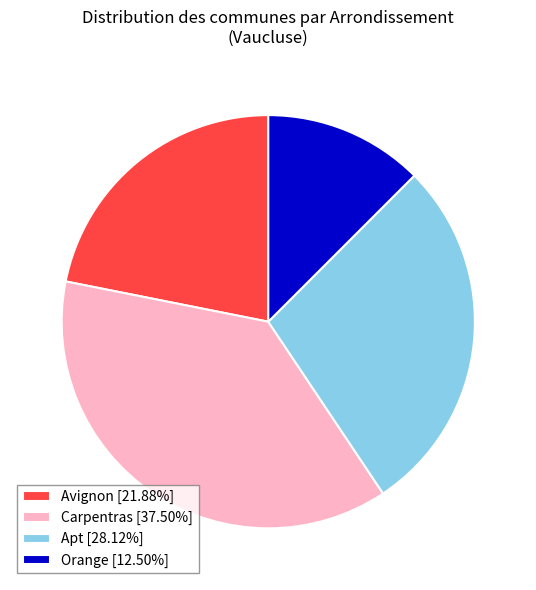

Rank the categories by value from highest to lowest.

Carpentras, Apt, Avignon, Orange